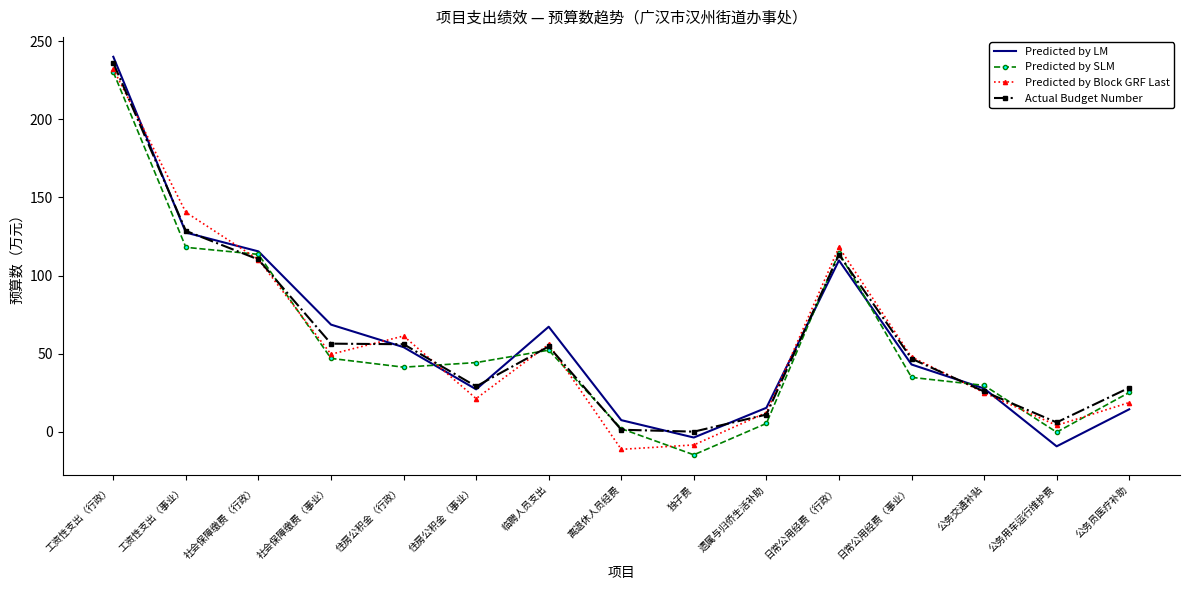

Which series has the largest range (max minus min)?

Predicted by LM